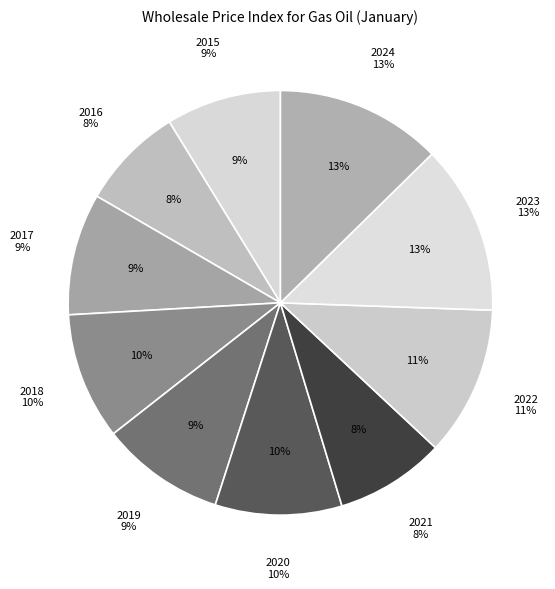

How many segments does this pie chart have?

10